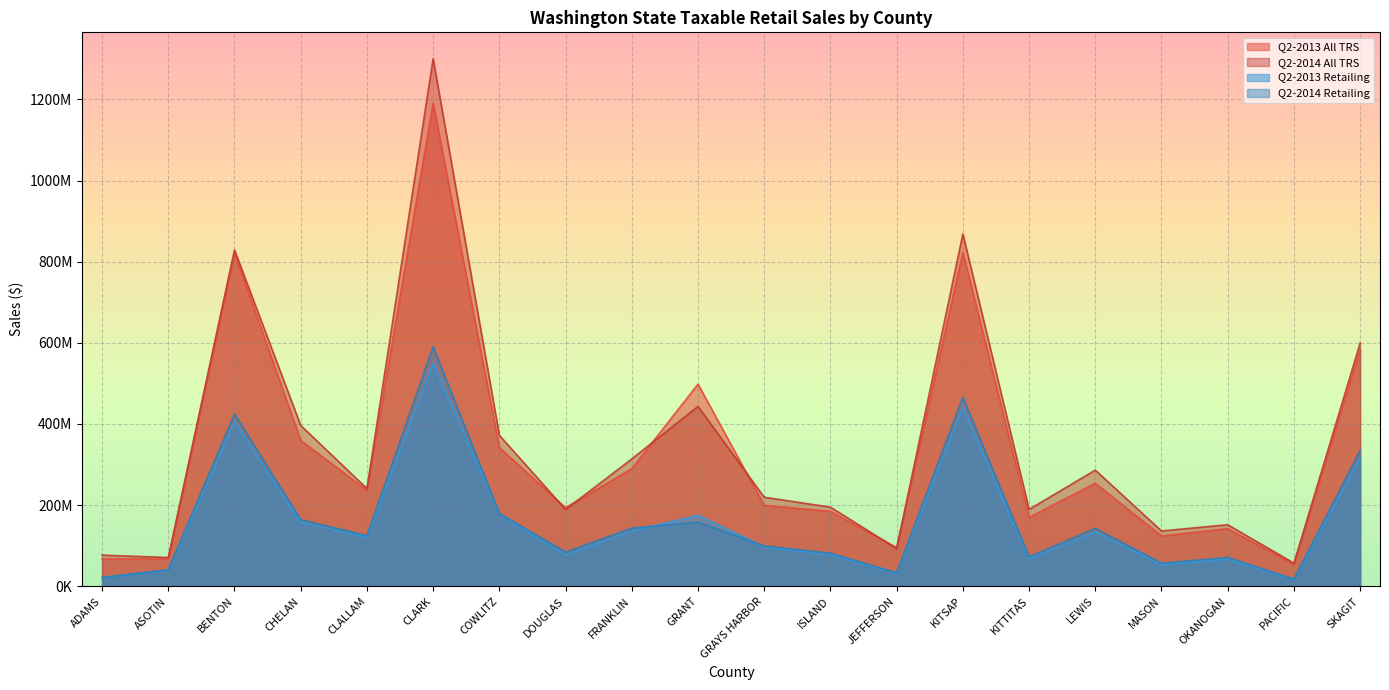

True or false: Q2-2014 Retailing has a value of 99583225 at GRAYS HARBOR.

True